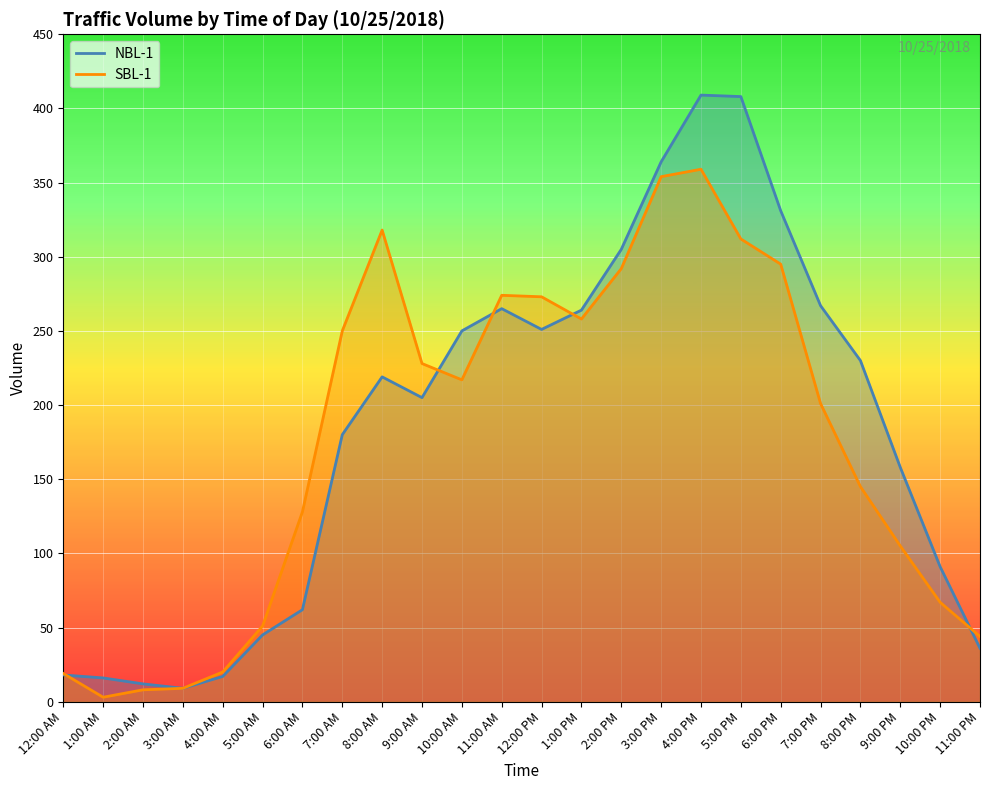

How many data points does each series have?

24